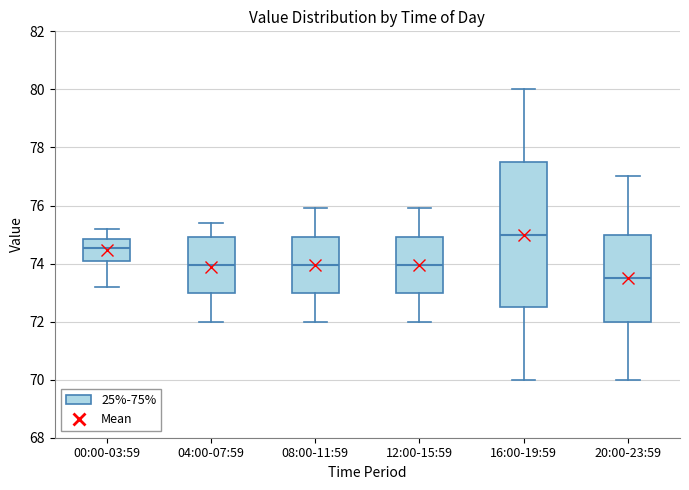

Where does the lower whisker of the box for 12:00-15:59 end on the y-axis? The values are not printed on the chart, so give them approximately, as read against the axis.

72.0